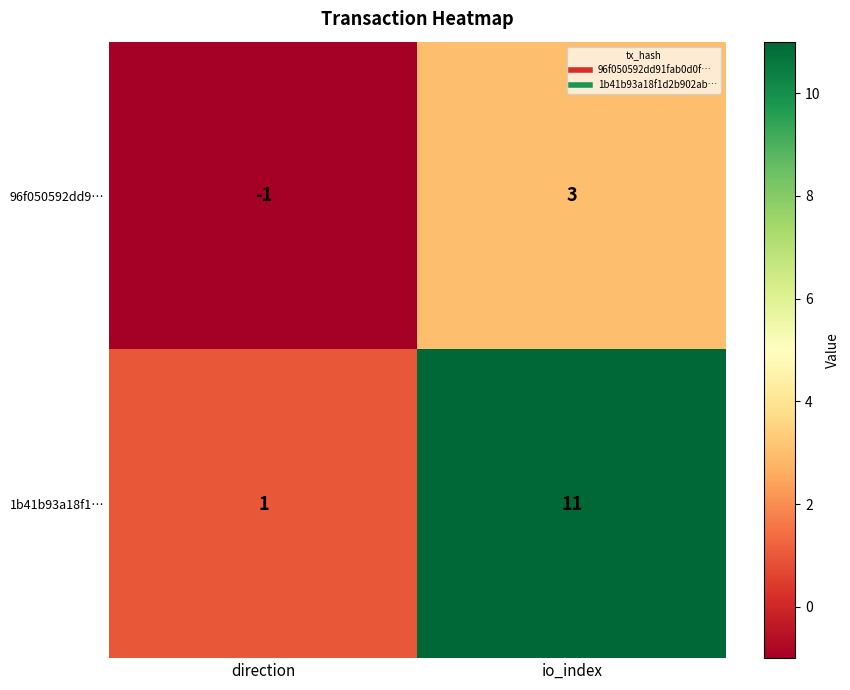

What is the difference between the maximum and minimum values in the 1b41b93a18f1… series?

10